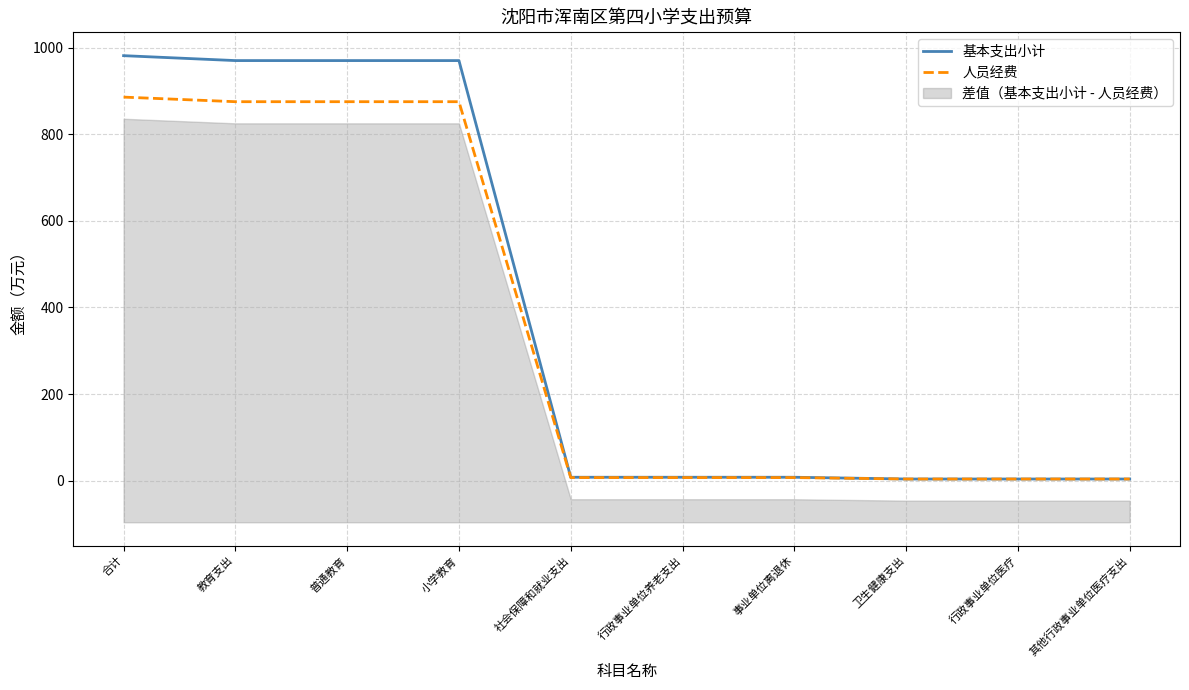

What is the label of the 3rd point from the left?

普通教育